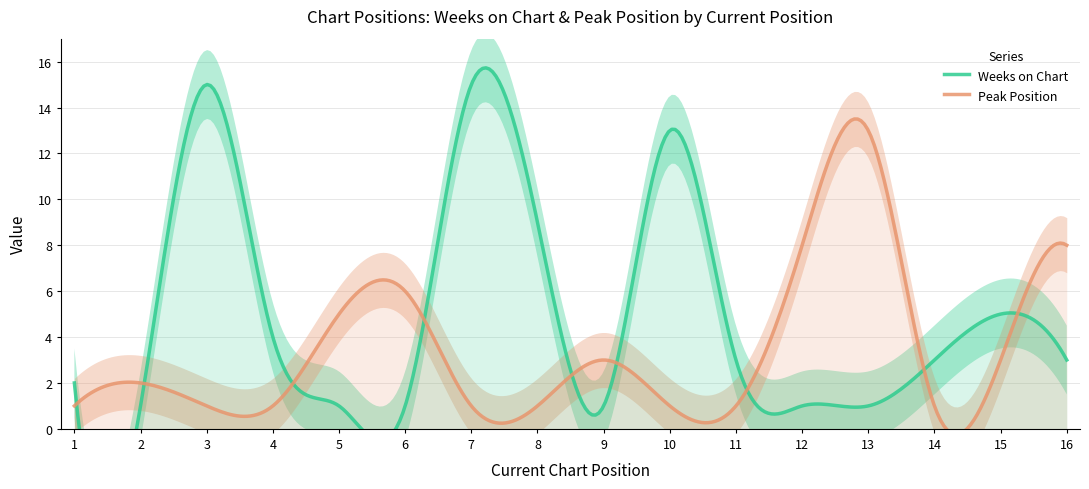

Where does the Weeks on Chart series first go above 3?

3